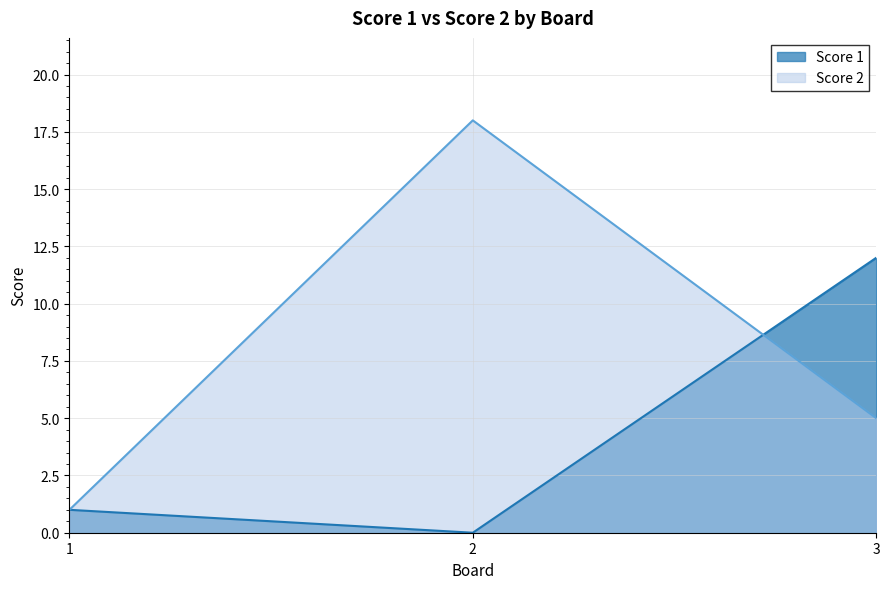

Rank the series at 3 from highest to lowest value.

Score 1, Score 2